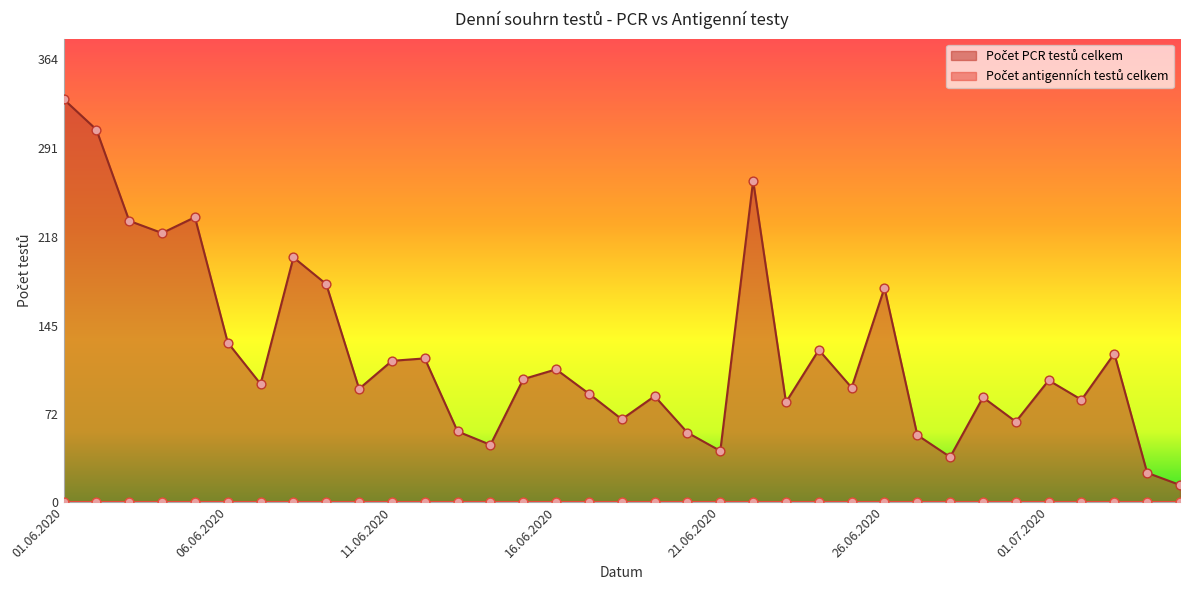

What is the change in value from 12.06.2020 to 21.06.2020?

-76